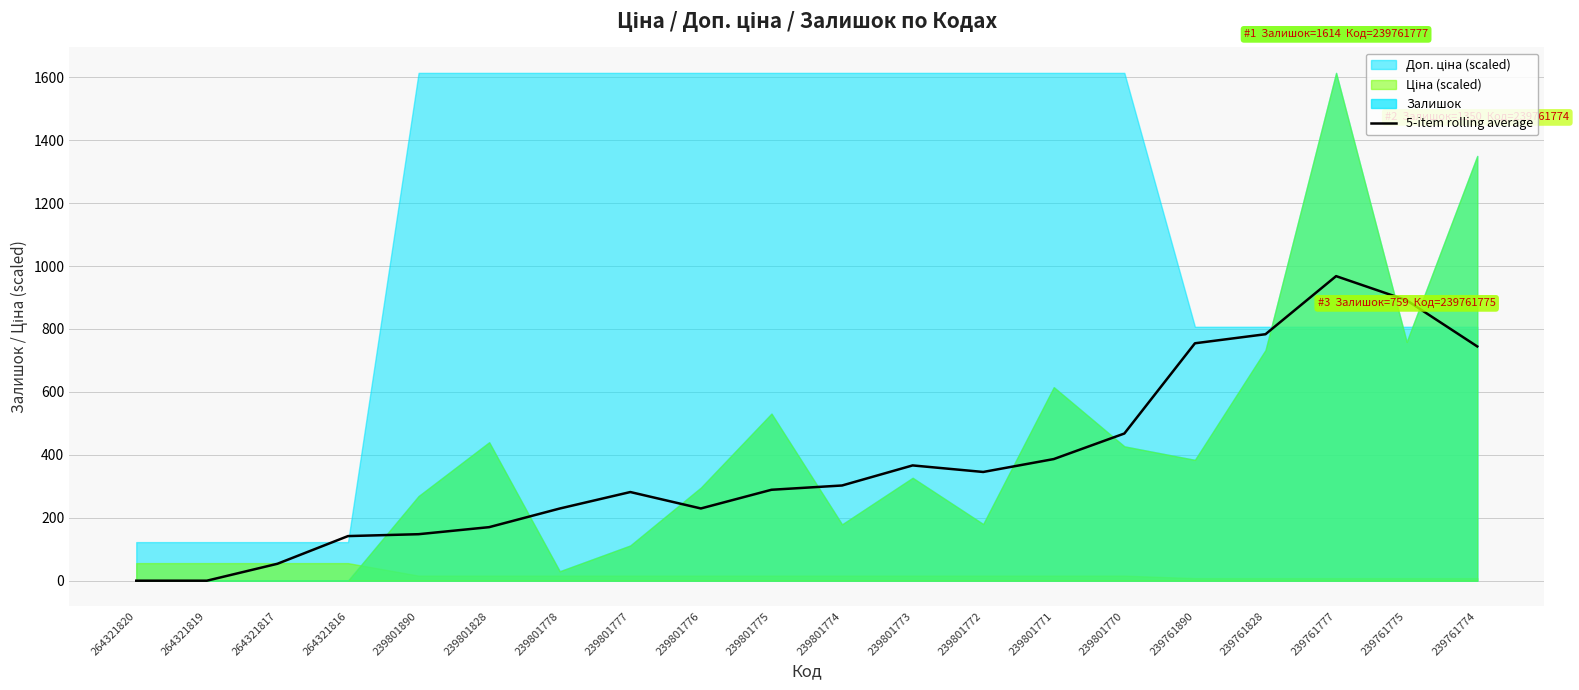

Does the chart display data point markers on the line(s)?

No